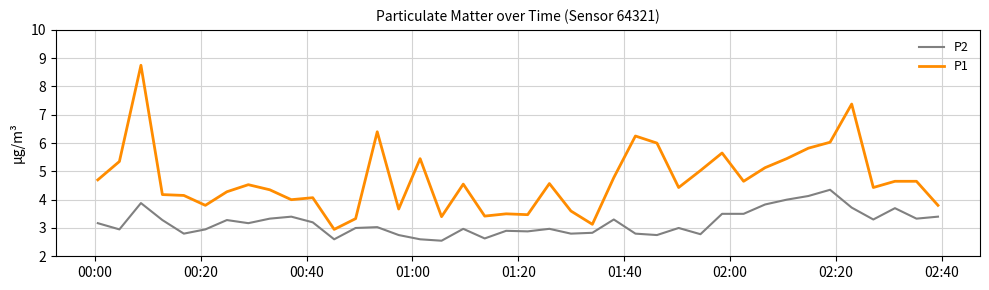

True or false: P2 and P1 cross at least once.

False